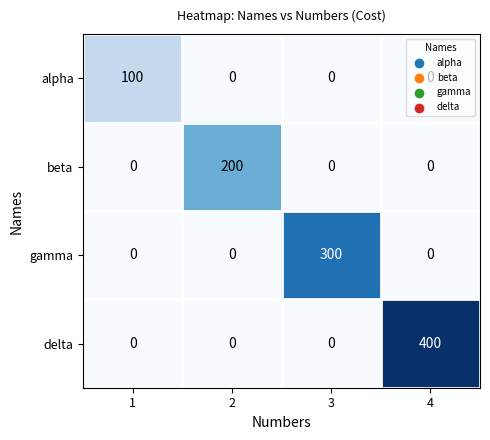

List the series in order of their overall mean, lowest first.

alpha, beta, gamma, delta